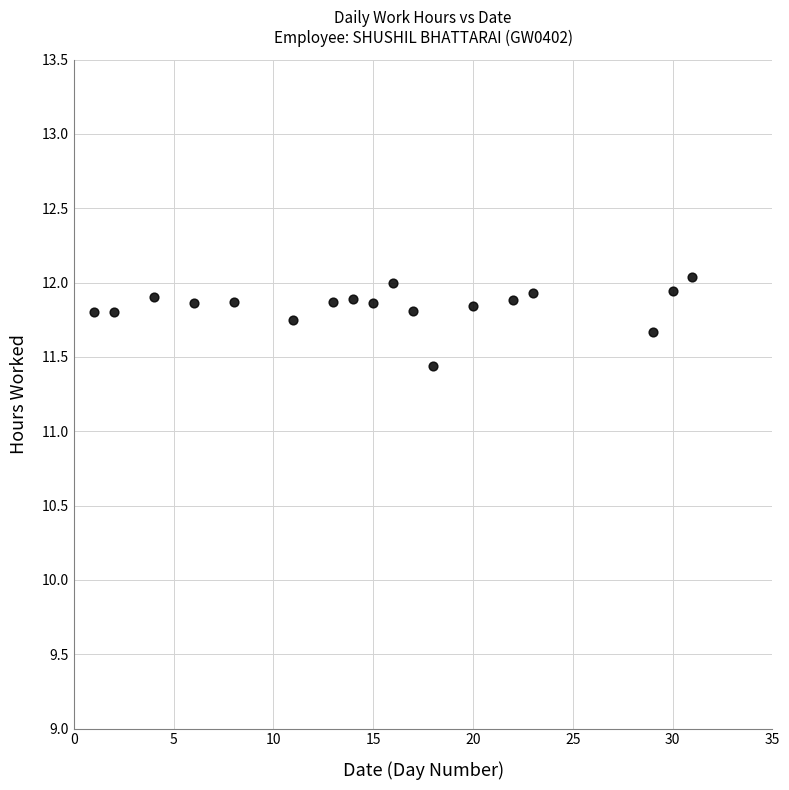

What is the range of X values (max minus min)?

30.0